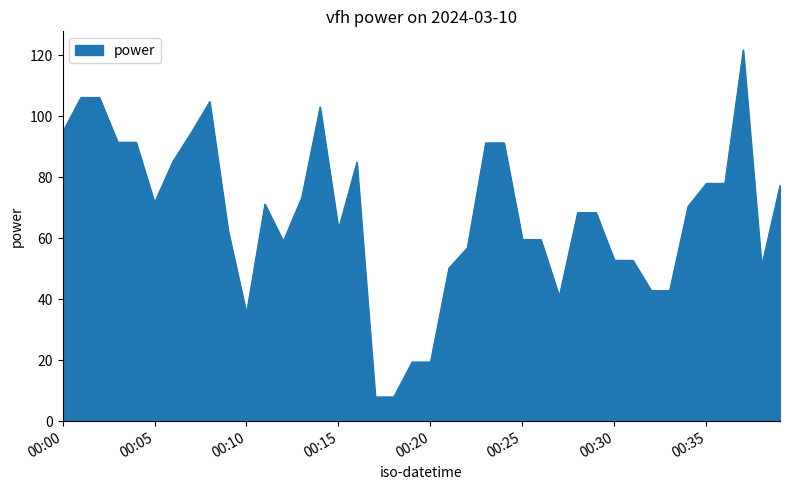

What is the difference between the maximum and minimum values?

113.8